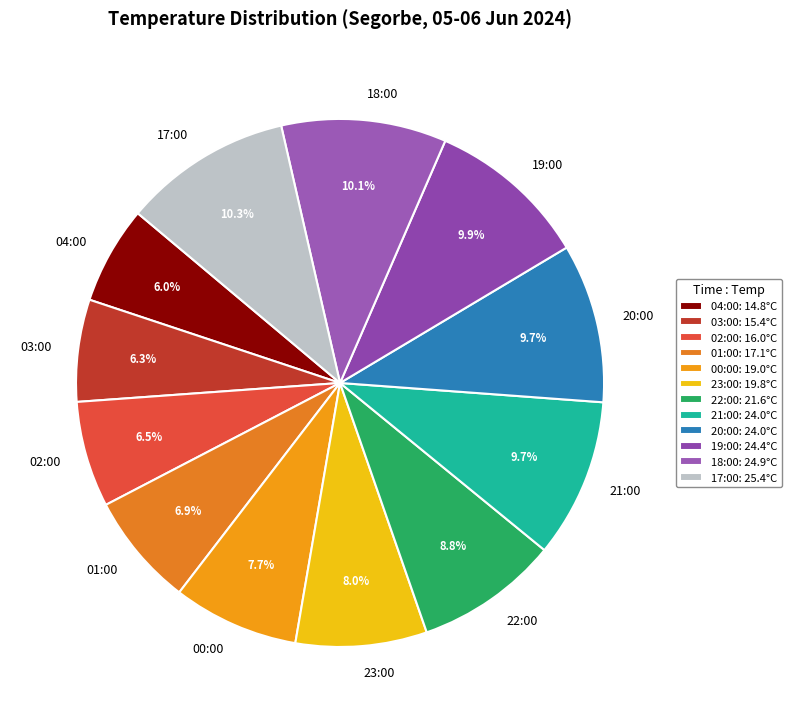

Does any single category account for the majority?

No